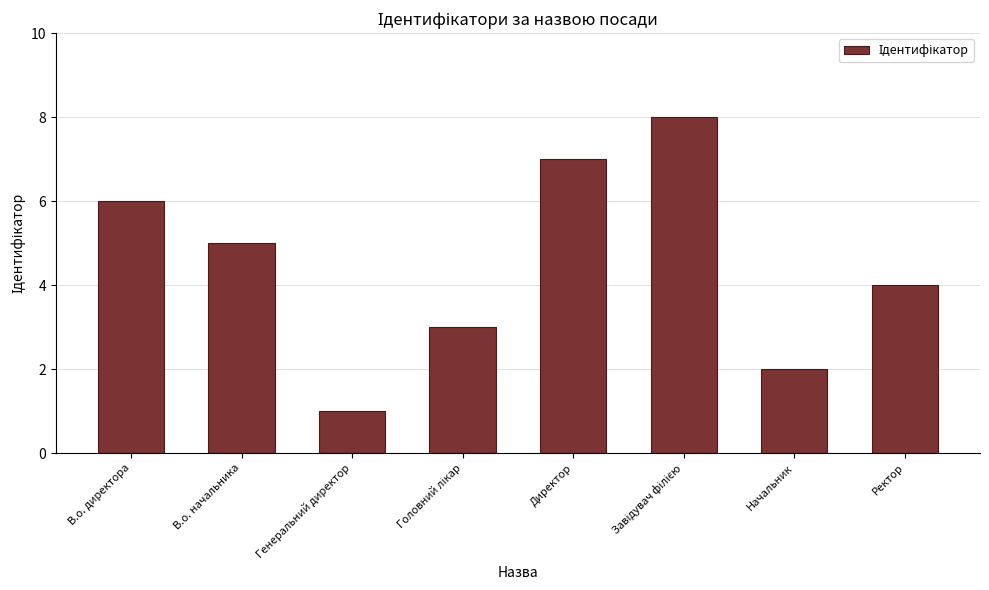

Approximately how many times larger is the value at Начальник compared to Генеральний директор?

2.0